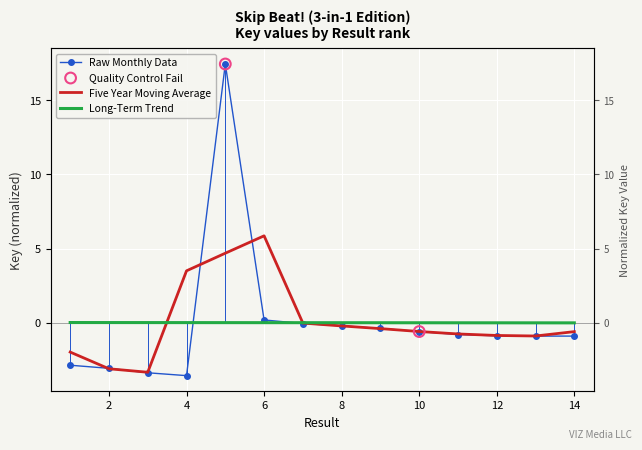

What is the change in value from 10 to 13?

-0.3